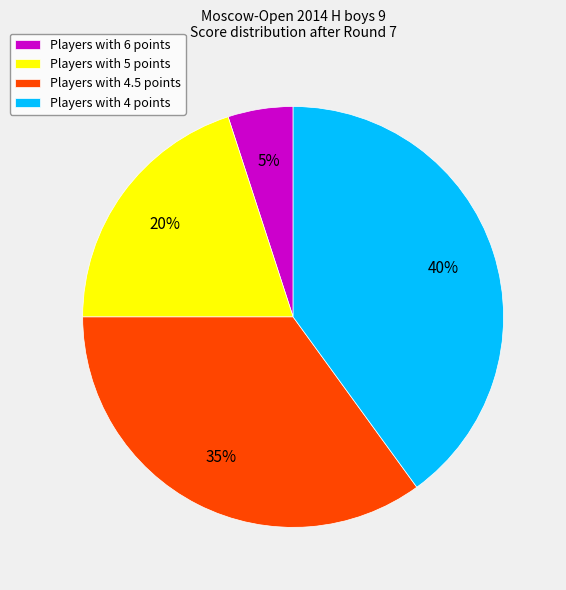

To the nearest percent, what percentage of the pie is Players with 4 points?

40%